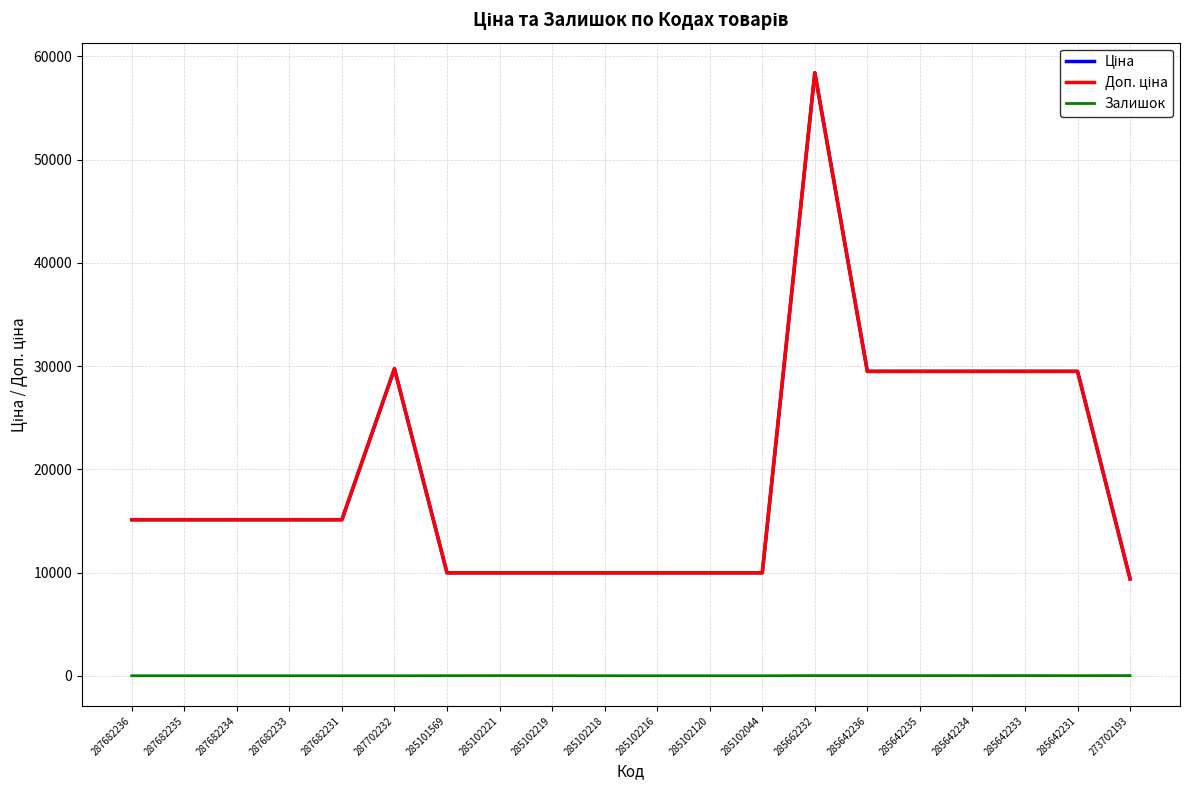

Is this an area chart (filled region under the line)?

No